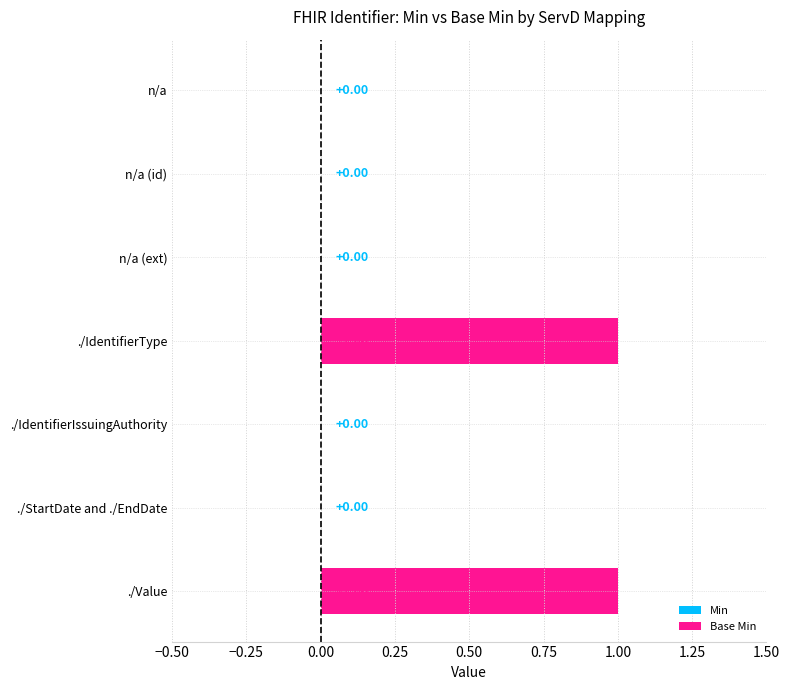

At which label is Base Min closest to 0?

n/a